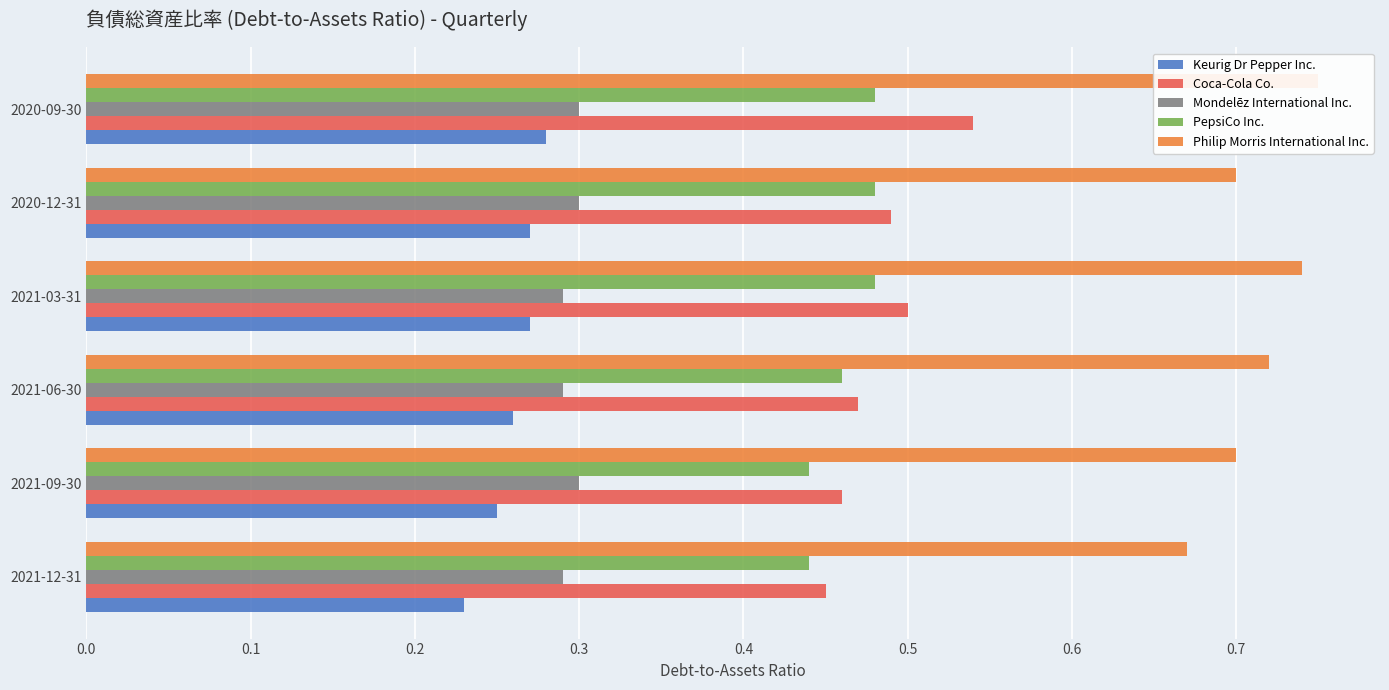

Does the chart contain stacked bars?

No